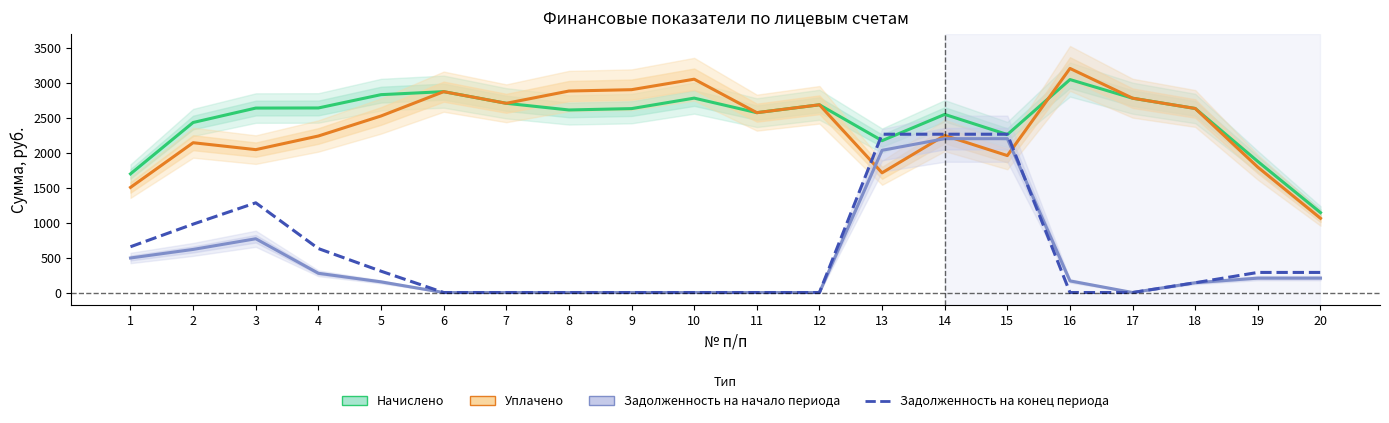

Rank the series at 9 from lowest to highest value.

Задолженность на начало периода, Задолженность на конец периода, Начислено, Уплачено